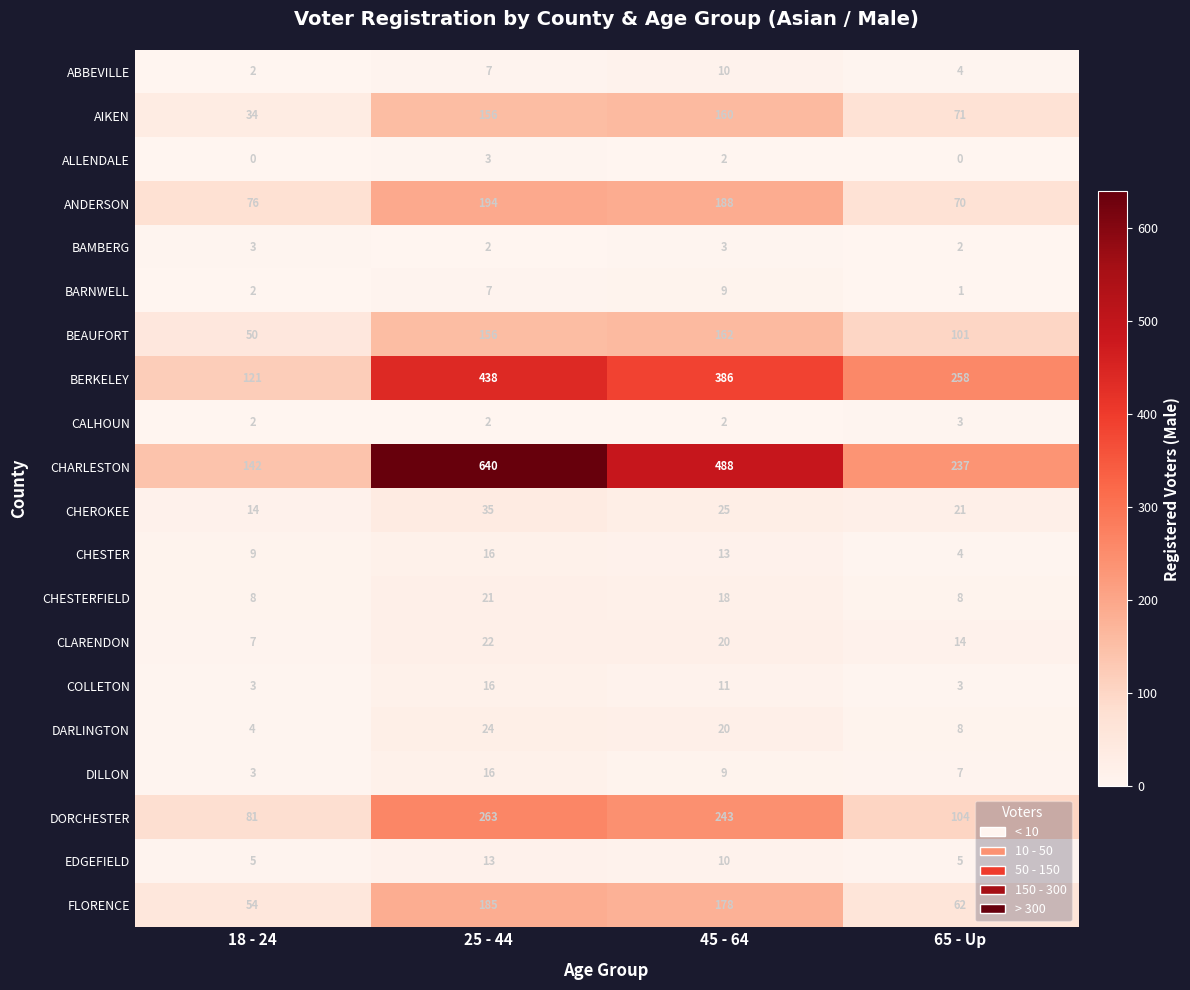

Read the CHESTERFIELD value at 65 - Up, to the nearest 10.

10